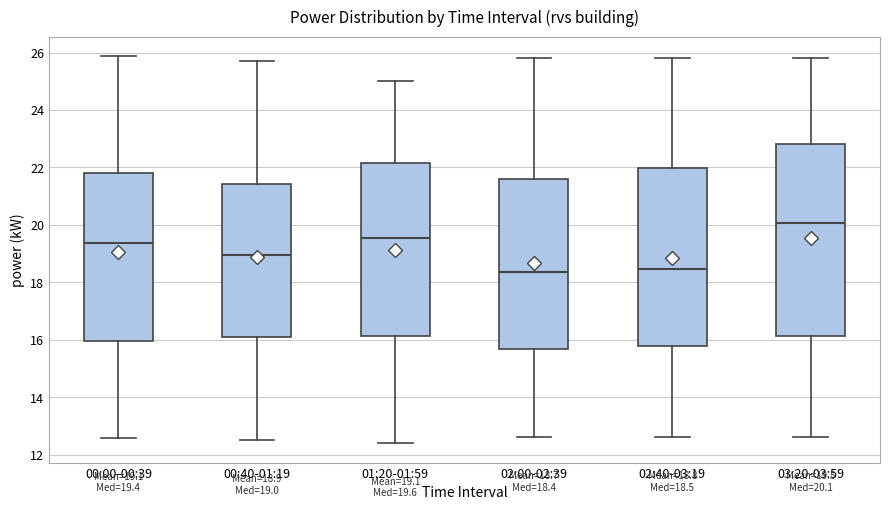

Which box is the tallest, from its lower edge to its upper edge?

03:20-03:59